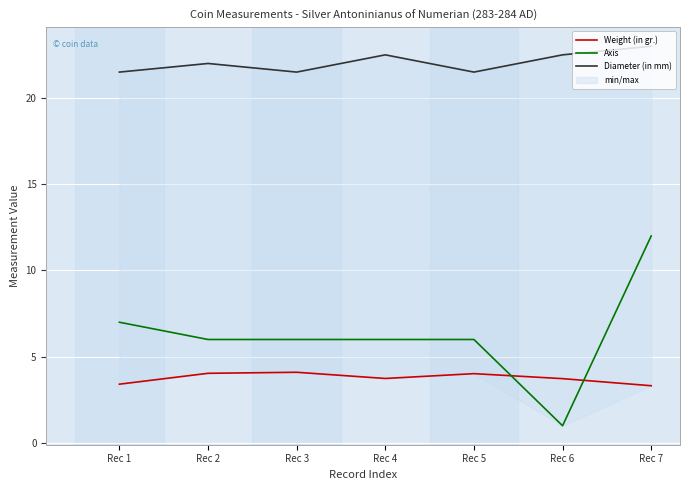

List the labels in order of Weight (in gr.) value, largest first.

Rec 3, Rec 2, Rec 5, Rec 4, Rec 6, Rec 1, Rec 7